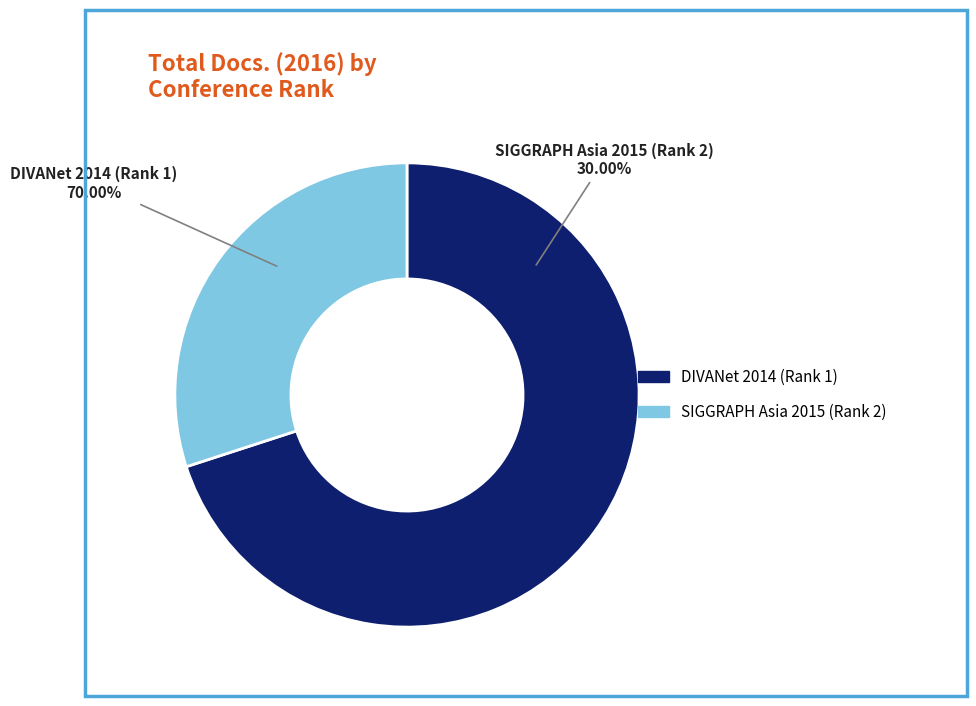

Is it true that SIGGRAPH Asia 2015 (Rank 2) is 40% of the pie?

False